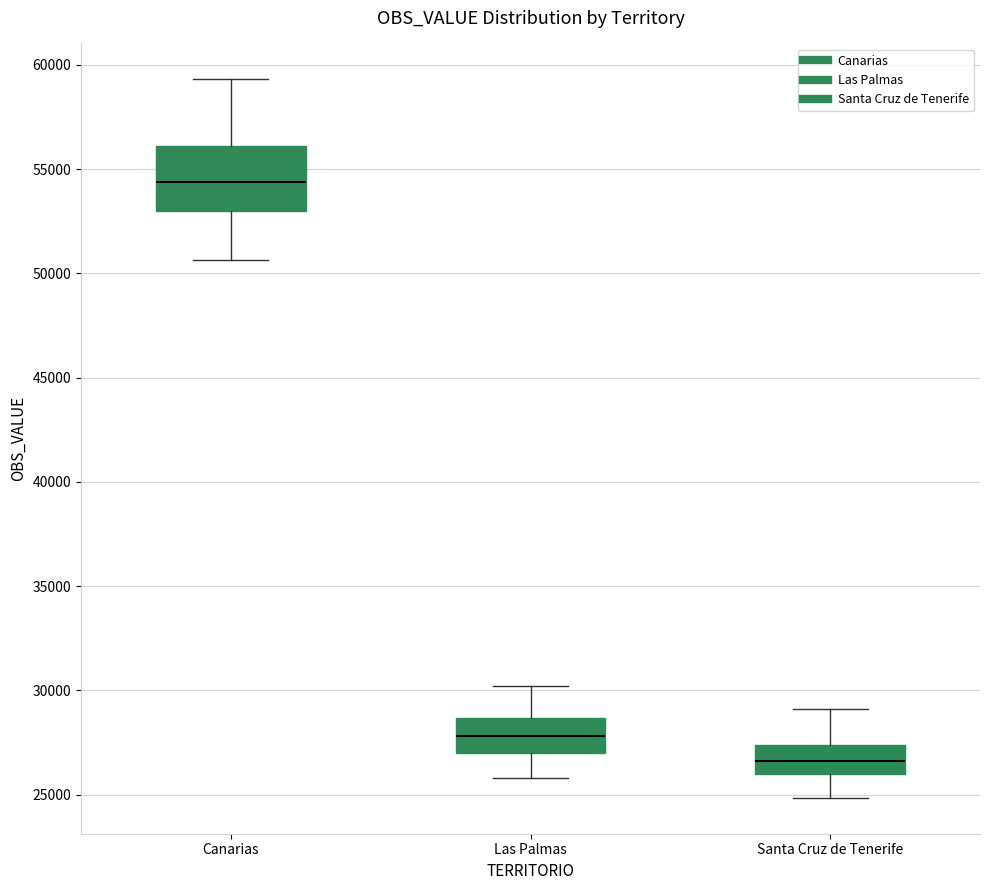

Reading left to right, read every box against the y-axis: the position of its median line, the range the box covers, and the ends of its whiskers. The values are not printed on the chart, so give them approximately, as read against the axis.

Canarias: median 54500, box 53000 to 56000, whiskers 50500 to 59500
Las Palmas: median 28000, box 27000 to 28500, whiskers 26000 to 30000
Santa Cruz de Tenerife: median 26500, box 26000 to 27500, whiskers 25000 to 29000